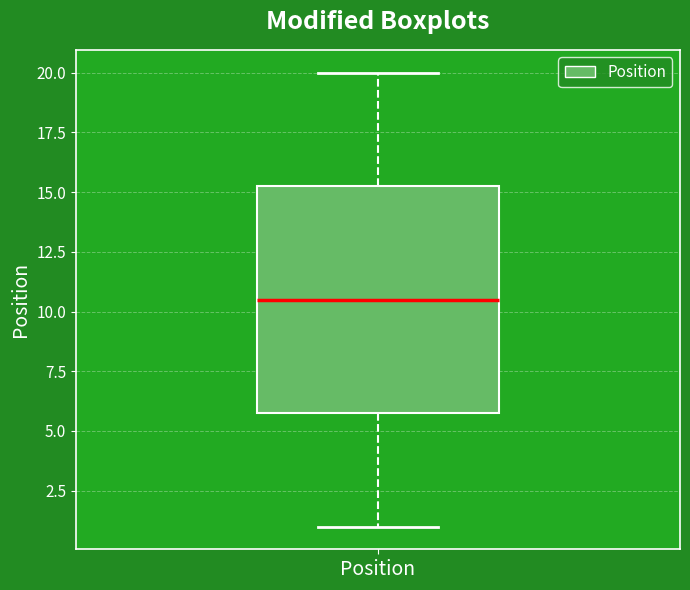

Where does the upper whisker of the box for Position end on the y-axis? The values are not printed on the chart, so give them approximately, as read against the axis.

20.0